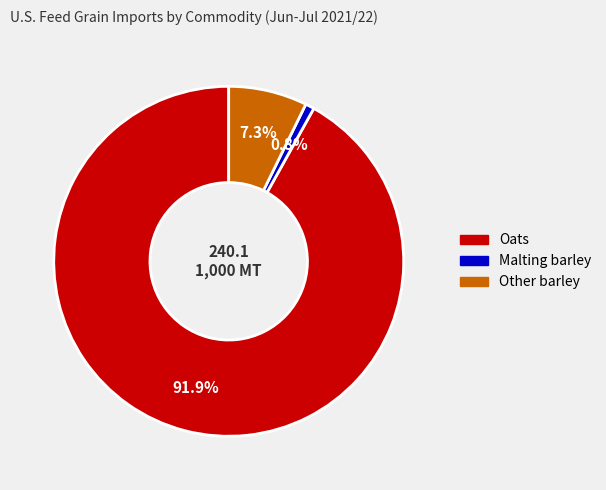

How many segments does this pie chart have?

3